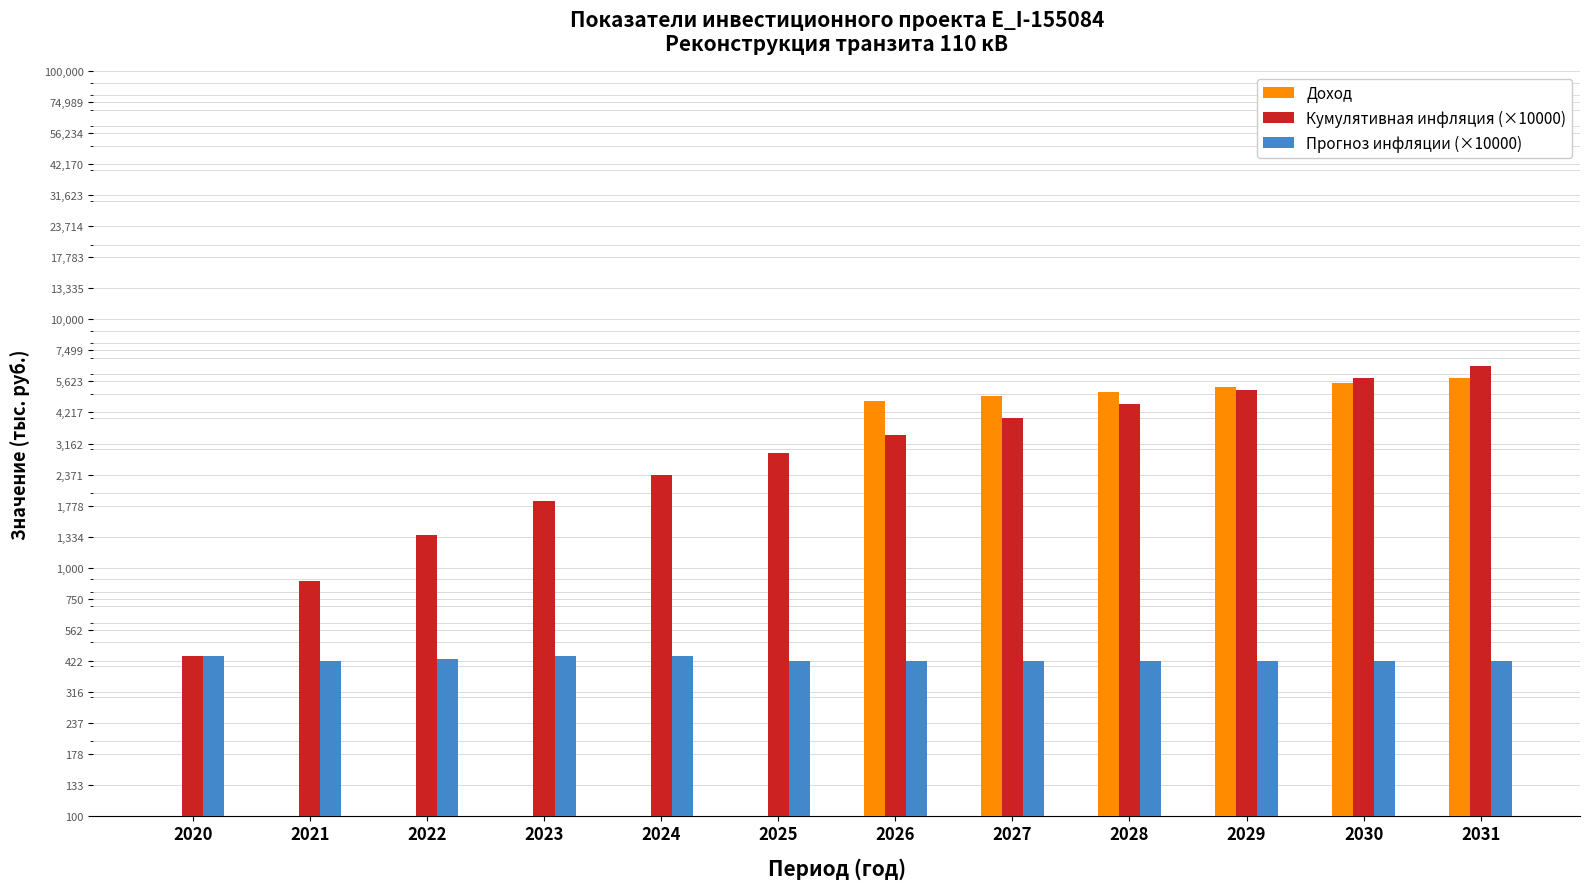

Which has a higher value, 2024 or 2028?

2028